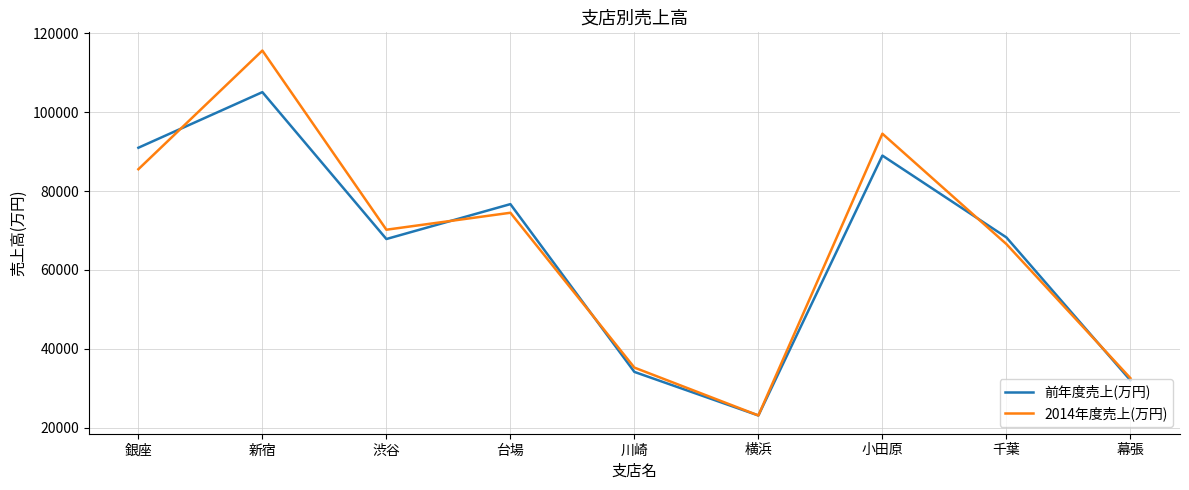

What is the difference between the 2014年度売上(万円) values at 川崎 and 幕張?

2670